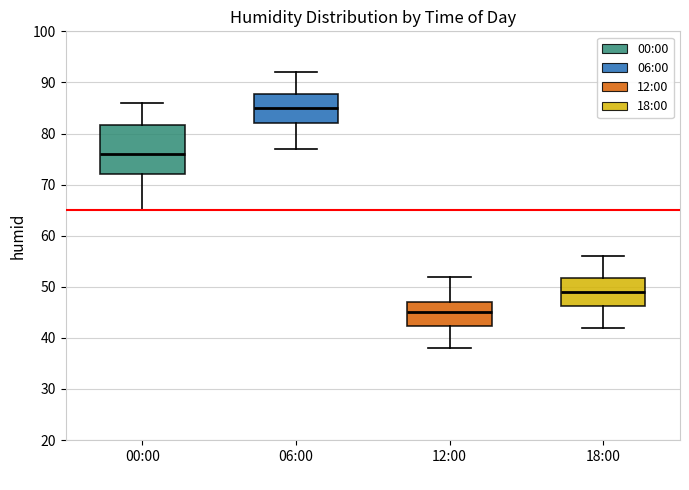

Reading left to right, read every box against the y-axis: the position of its median line, the range the box covers, and the ends of its whiskers. The values are not printed on the chart, so give them approximately, as read against the axis.

00:00: median 76, box 72 to 82, whiskers 65 to 86
06:00: median 85, box 82 to 88, whiskers 77 to 92
12:00: median 45, box 42 to 47, whiskers 38 to 52
18:00: median 49, box 46 to 52, whiskers 42 to 56